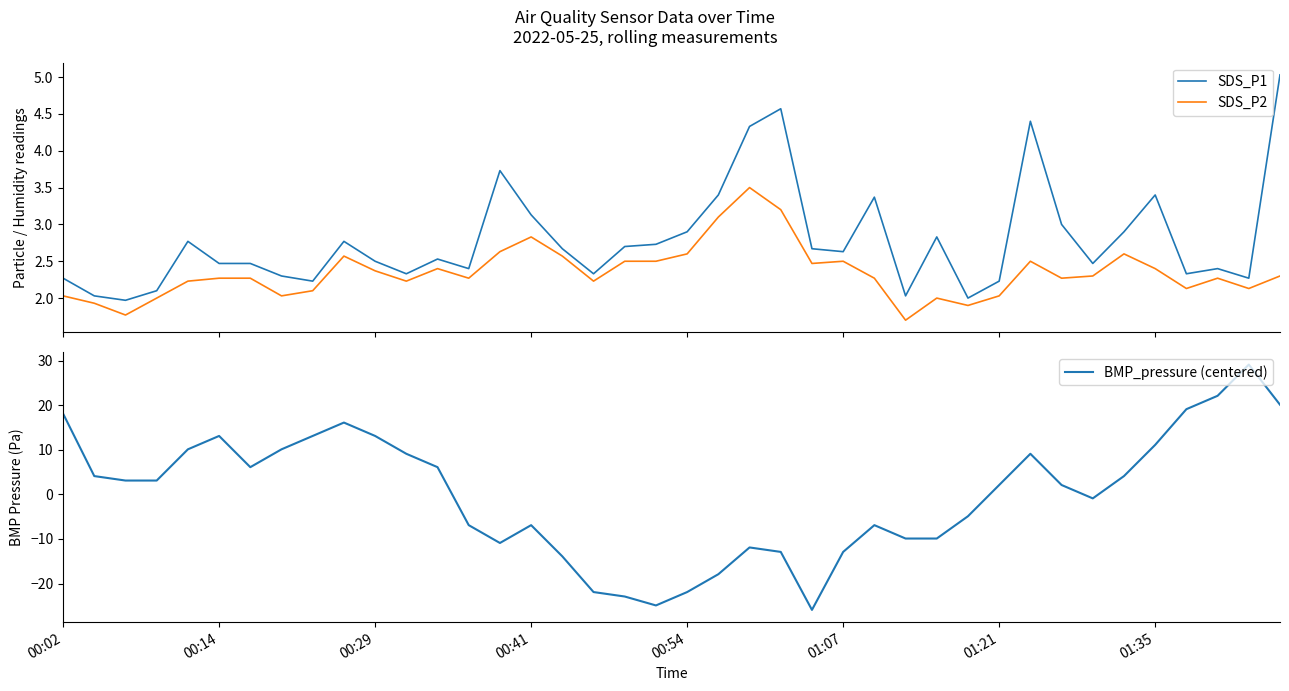

What is the highest value of the BMP_pressure (centered) series?

29.1